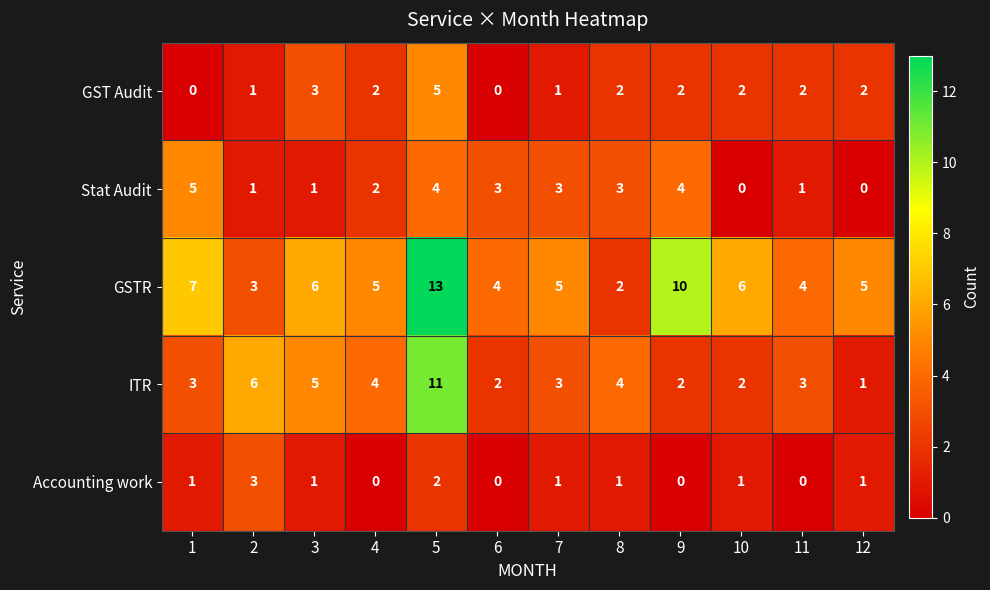

Is it true that ITR equals 2 at 6?

True